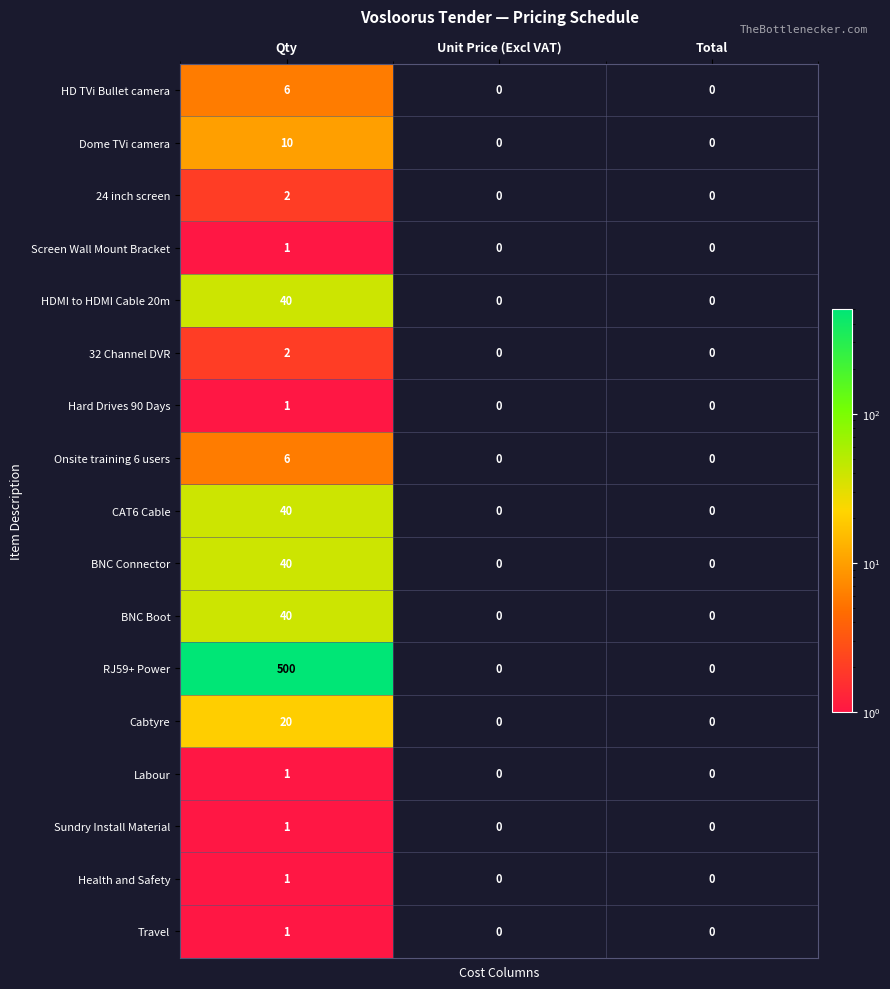

The CAT6 Cable series shows 15 at Unit Price (Excl VAT). True or false?

False